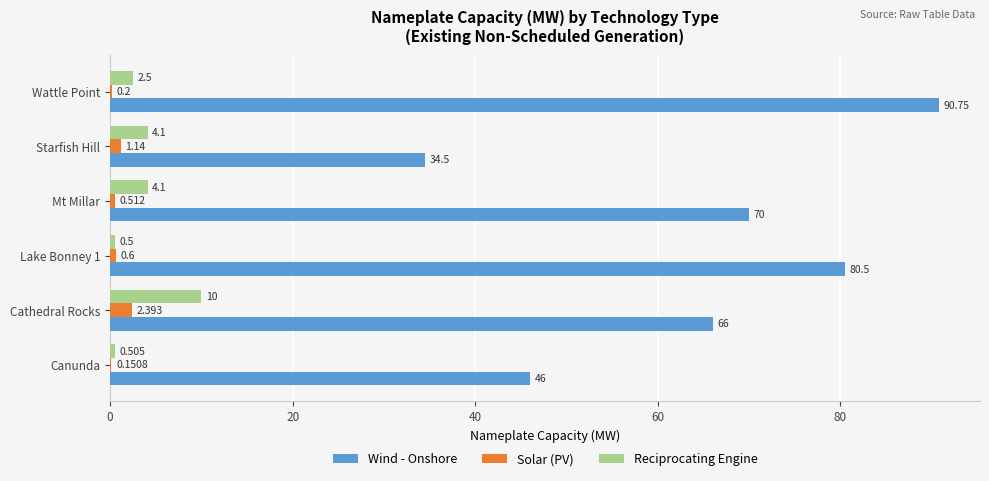

Which series changed the most between Mt Millar and Wattle Point?

Wind - Onshore